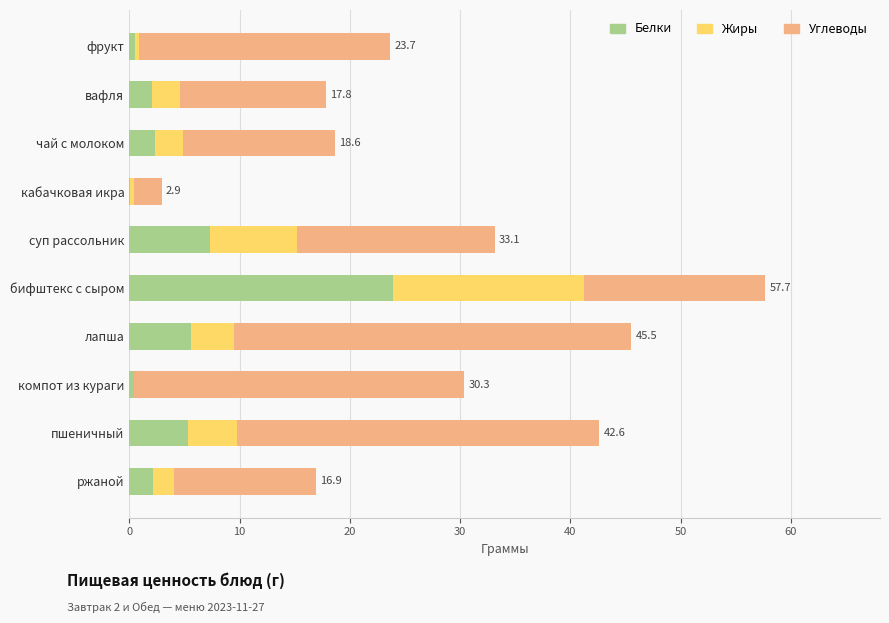

At which category is the sum across all series the highest?

бифштекс с сыром